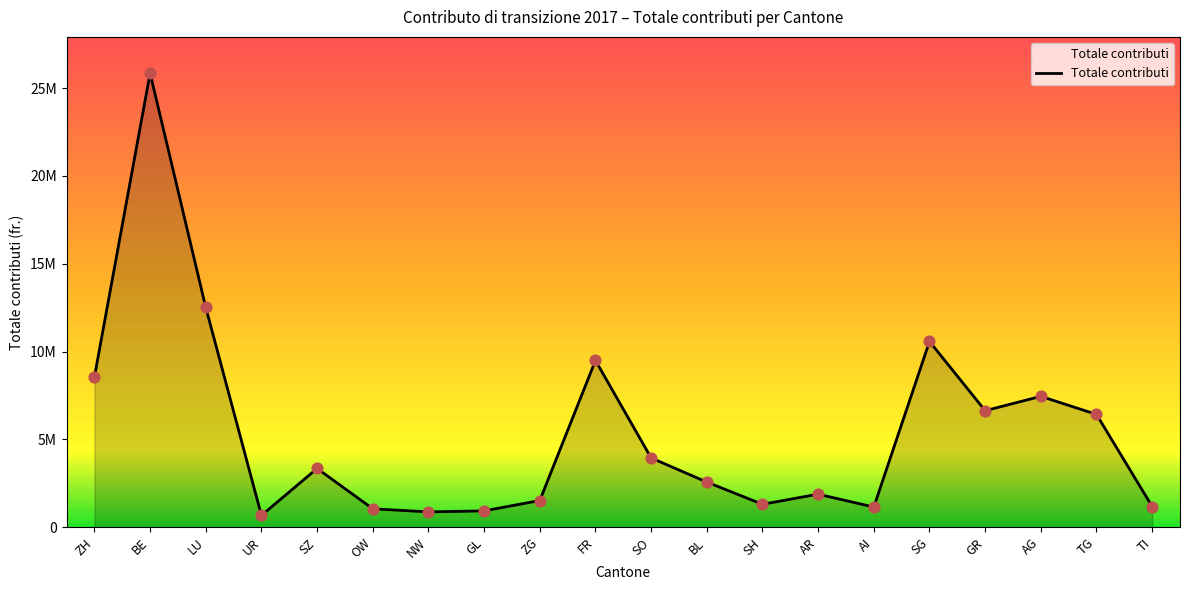

Is this an area chart (filled region under the line)?

Yes